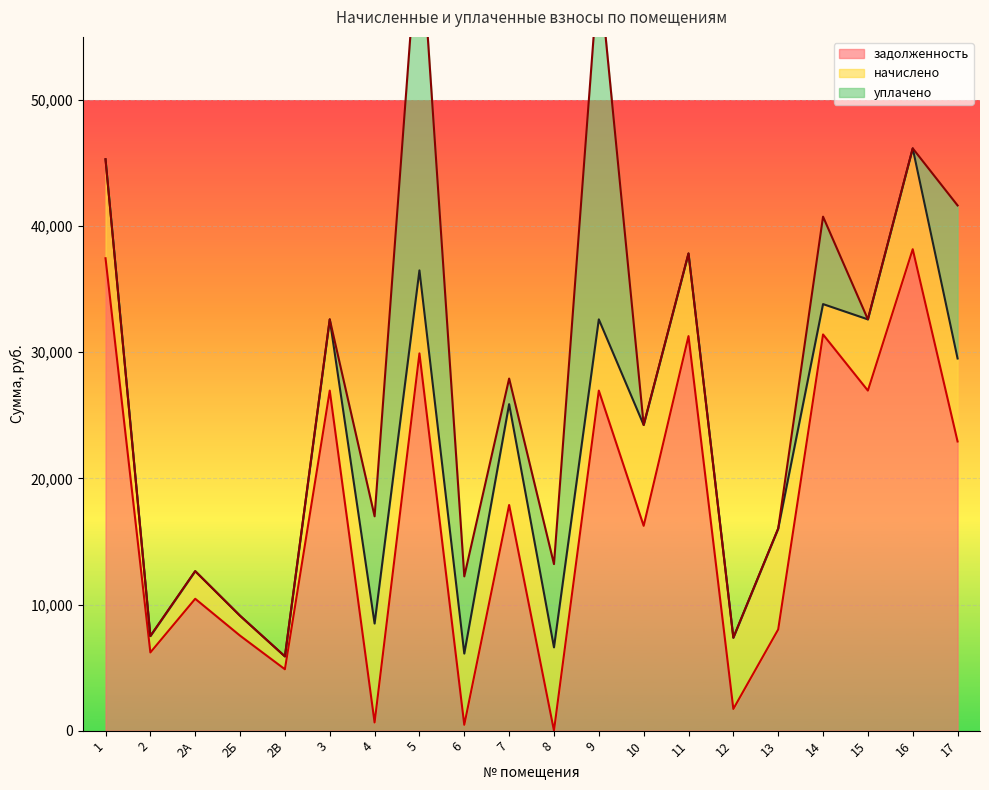

The value of задолженность at 3 is 26961.7. True or false?

True